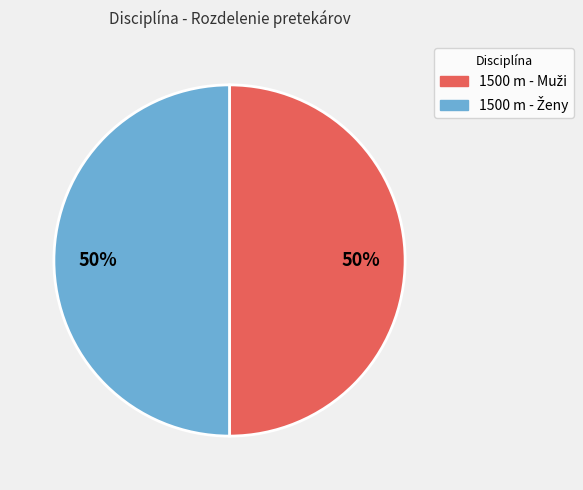

How many segments does this pie chart have?

2